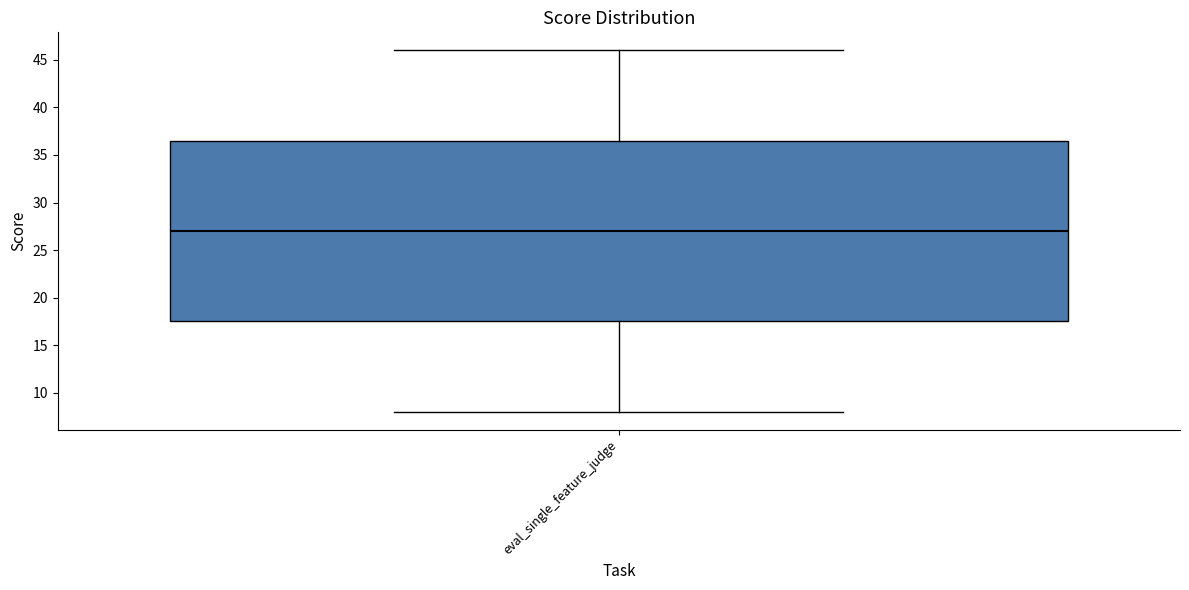

Read this box plot against the y-axis: the position of the median line, the range covered by the box, and the ends of both whiskers. The values are not printed on the chart, so give them approximately, as read against the axis.

median 27.0, box 17.5 to 36.5, whiskers 8.0 to 46.0